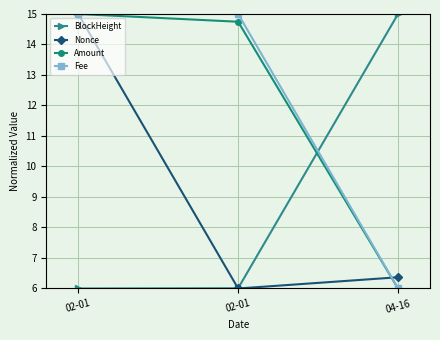

How many lines are shown in the chart?

4